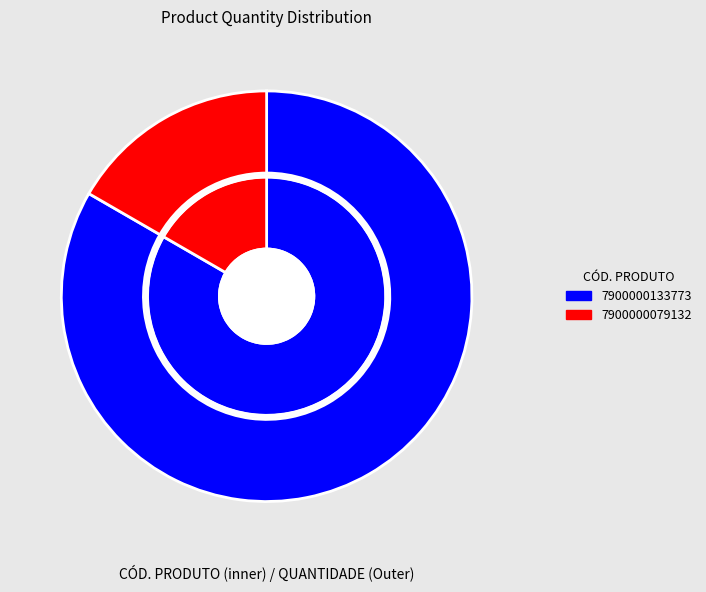

How many segments does this pie chart have?

2